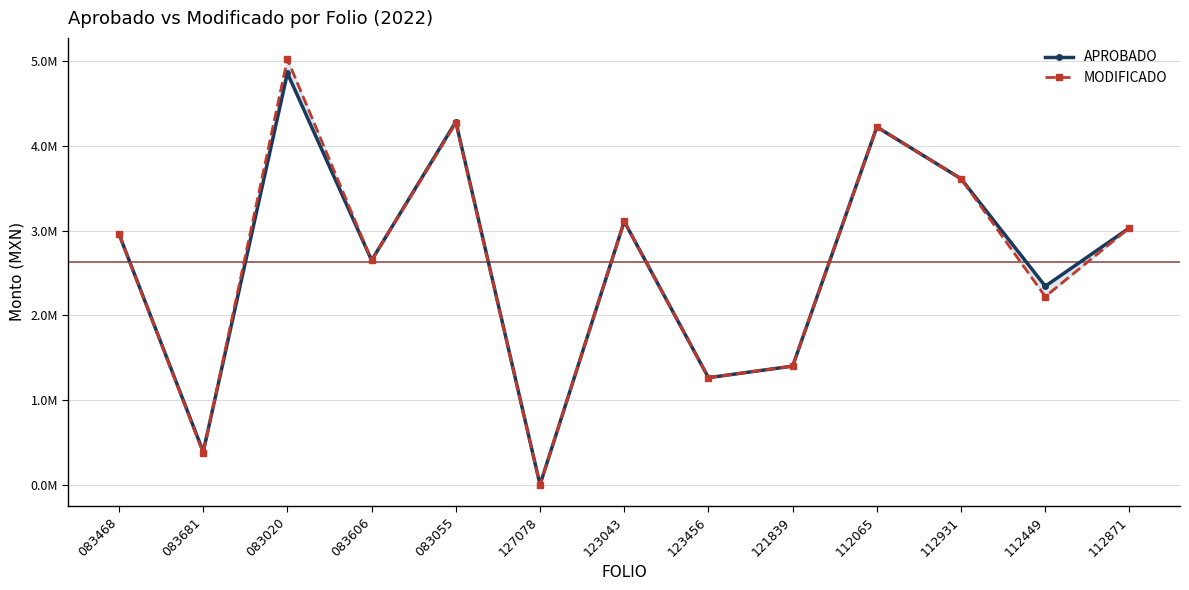

What value does the MODIFICADO series have at 112931?

3611929.3